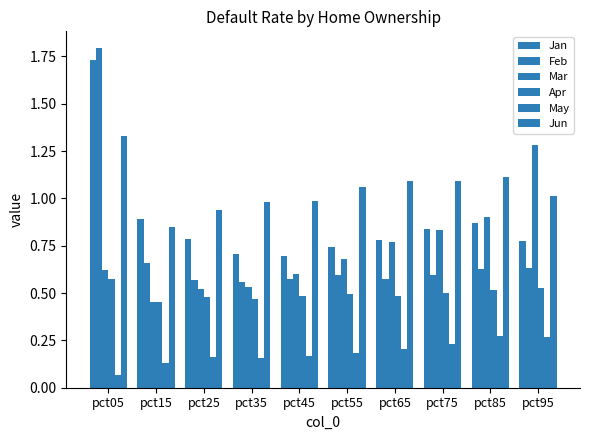

What is the difference between the May values at pct85 and pct65?

0.1